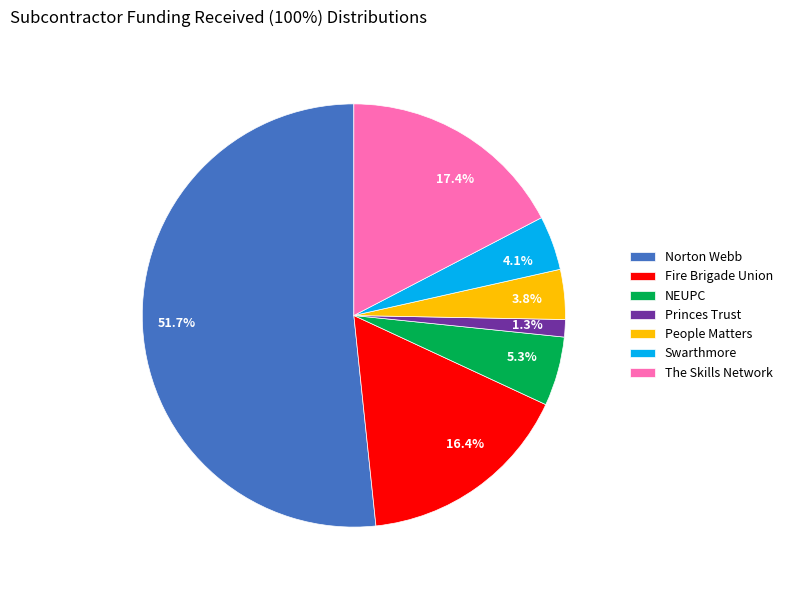

What is the ratio of the value at Princes Trust to the value at Swarthmore?

0.3